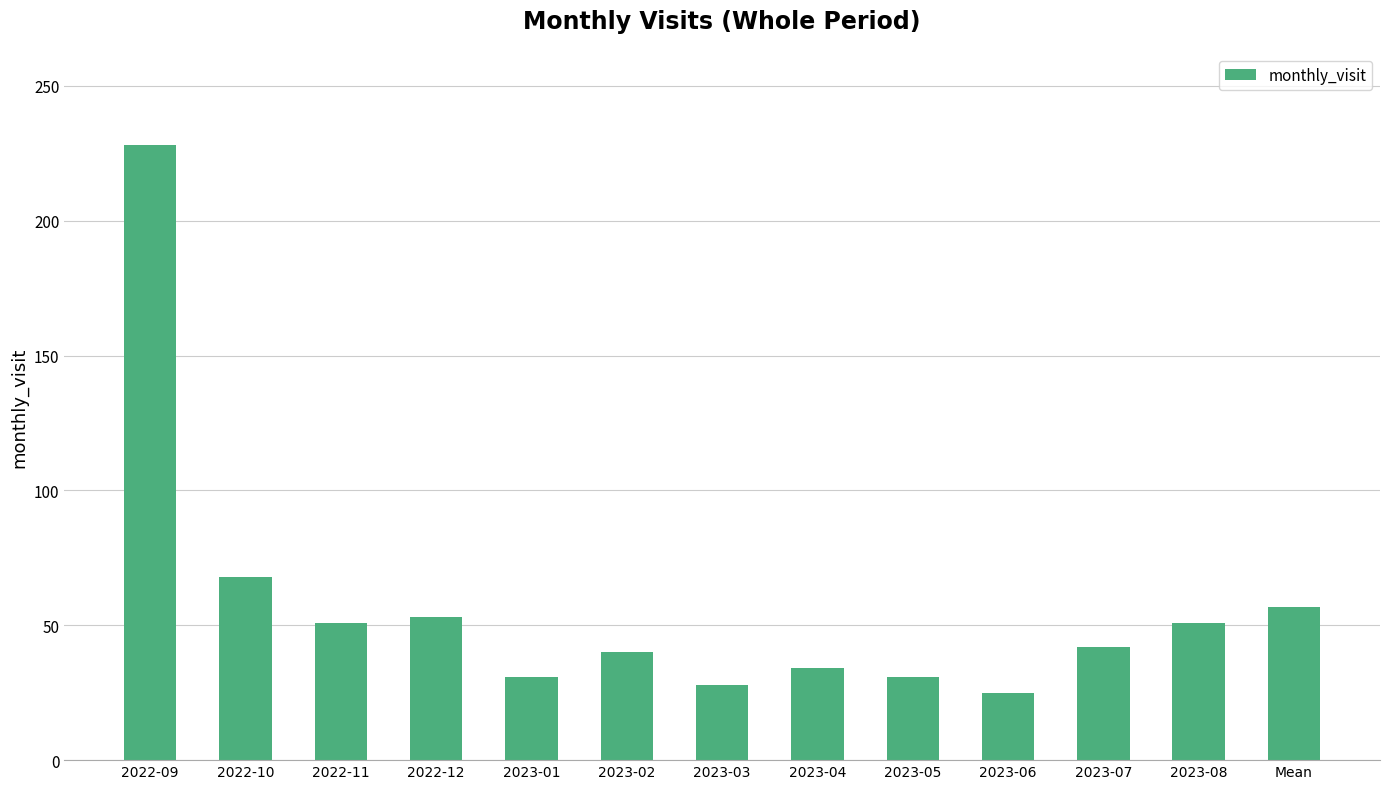

At which label is the value closest to 126?

2022-10